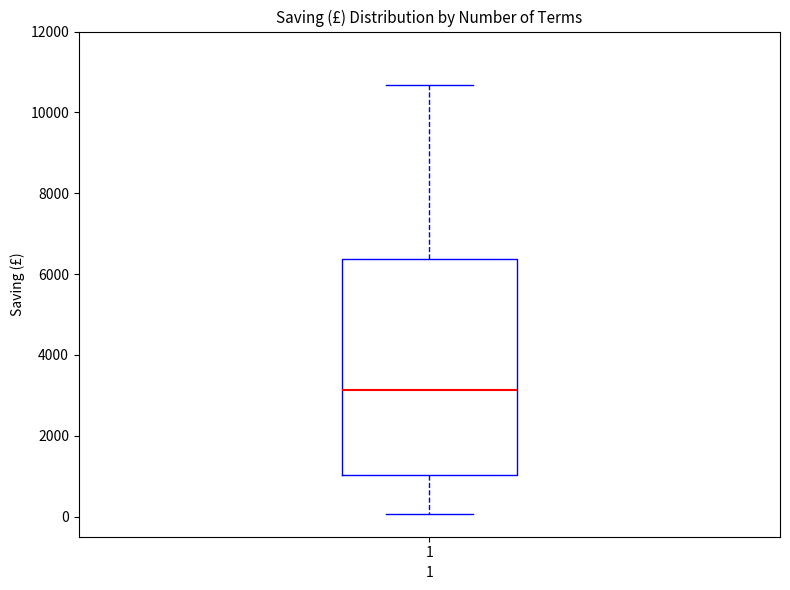

Transcribe this box plot: give where the median line is, the range the box spans, and where the two whiskers end, as read against the y-axis. The values are not printed on the chart, so give them approximately, as read against the axis.

median 3200, box 1000 to 6400, whiskers 0 to 10600